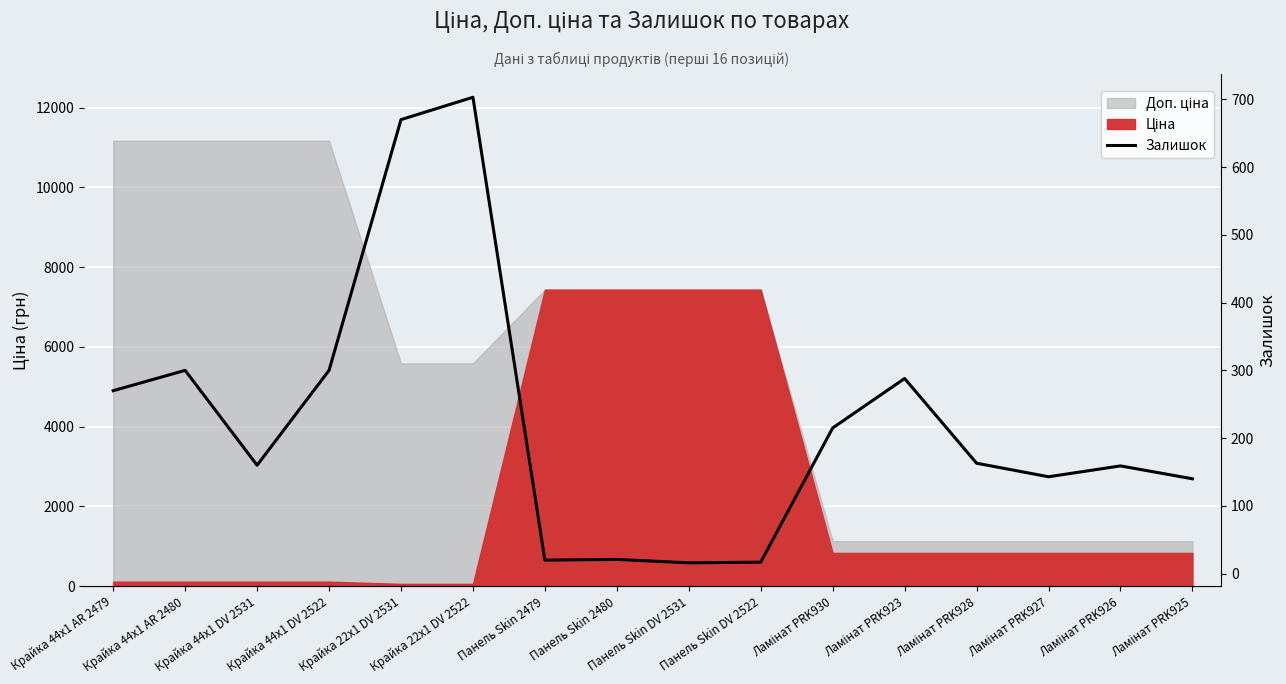

The chart shows a value of 670 at Крайка 22x1 DV 2531. True or false?

True